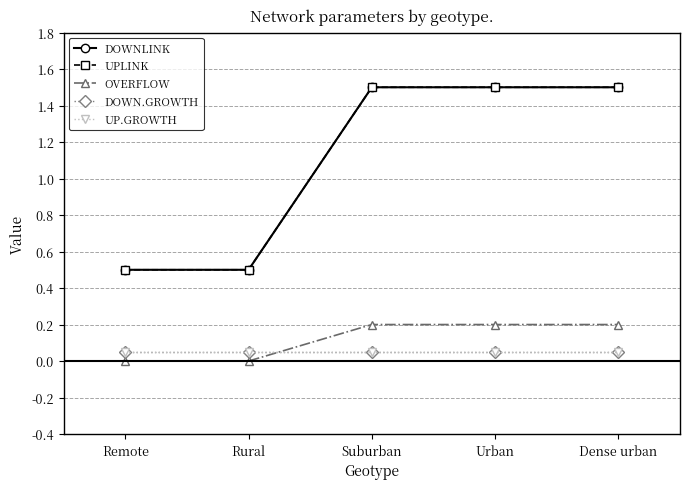

Which series has the largest range (max minus min)?

DOWNLINK